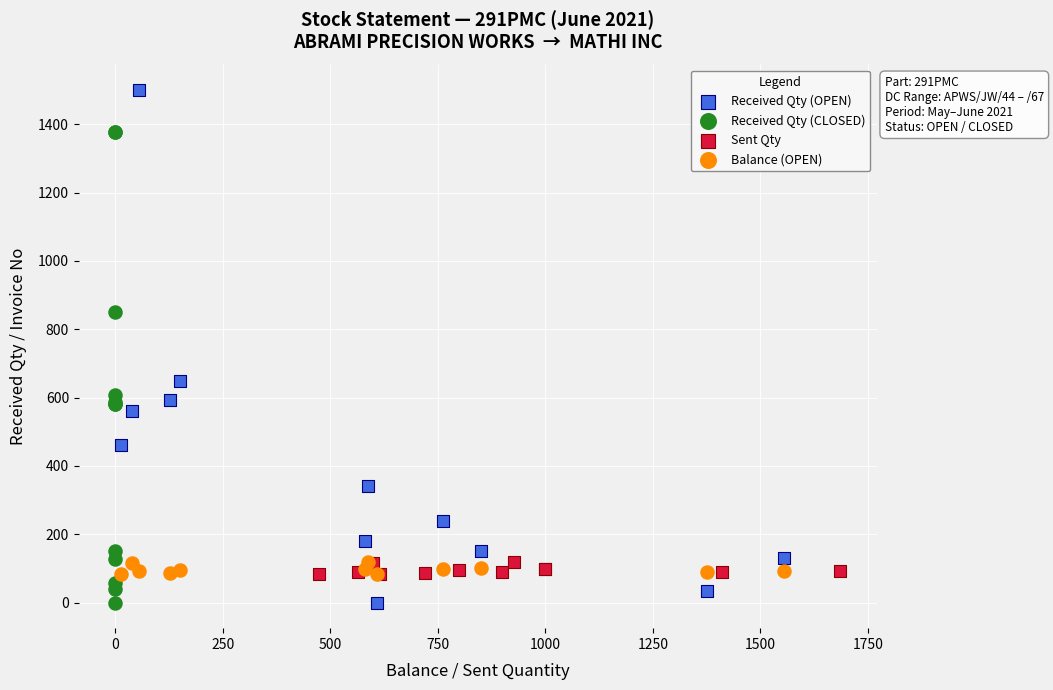

Which series has the widest spread of Y values?

Received Qty (OPEN)